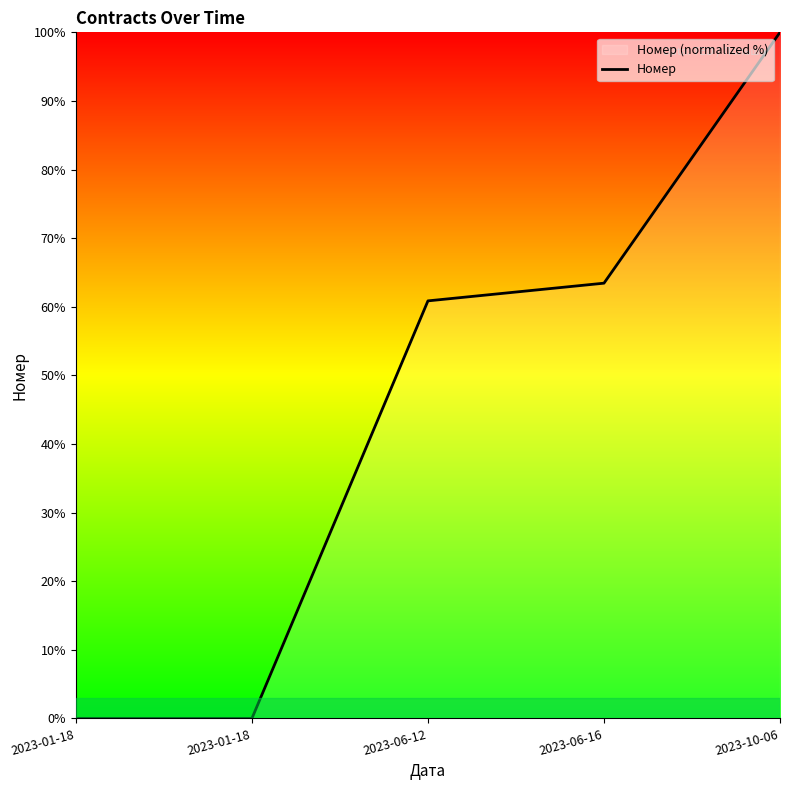

True or false: the data shows 60.9 at 2023-06-12.

True